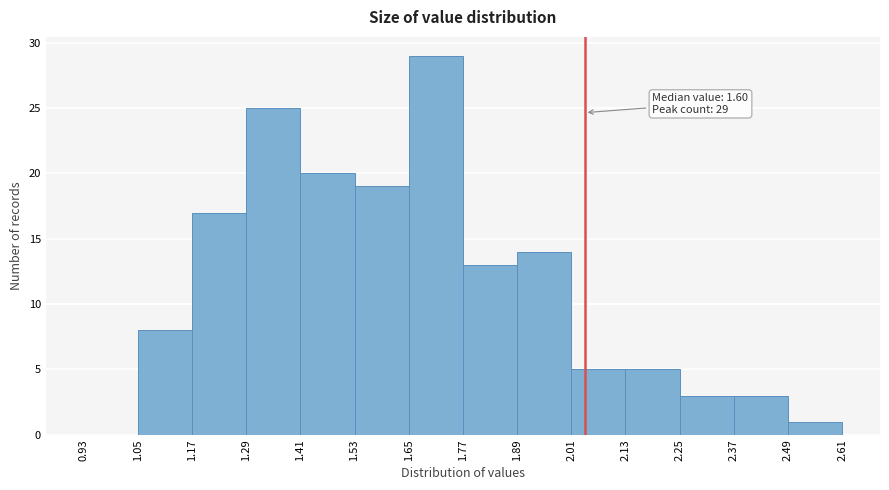

Which range on the x-axis has the tallest bar?

1.65 to 1.77